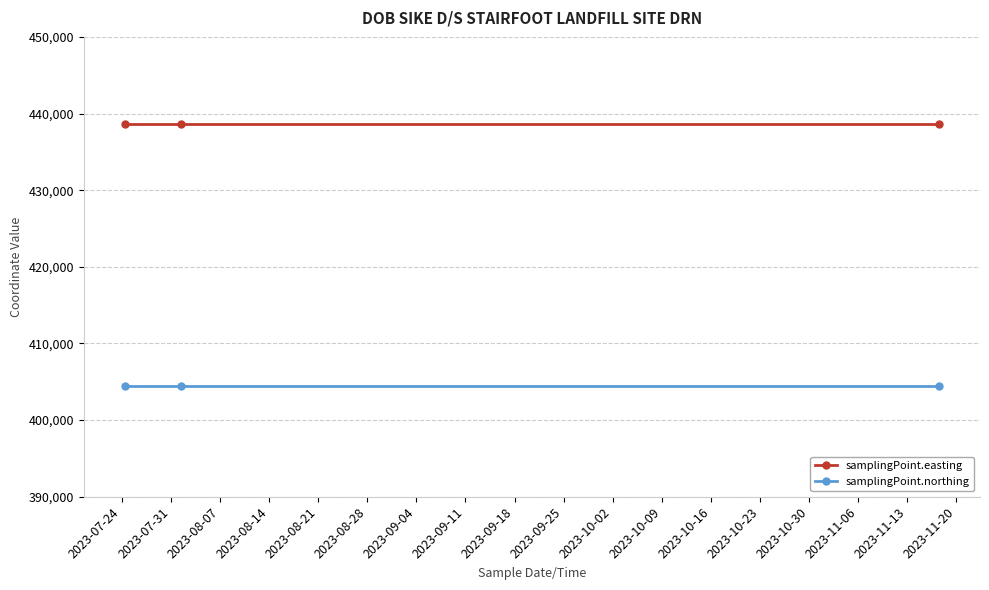

What is the value of the samplingPoint.easting point at the 3rd from the left?

438631